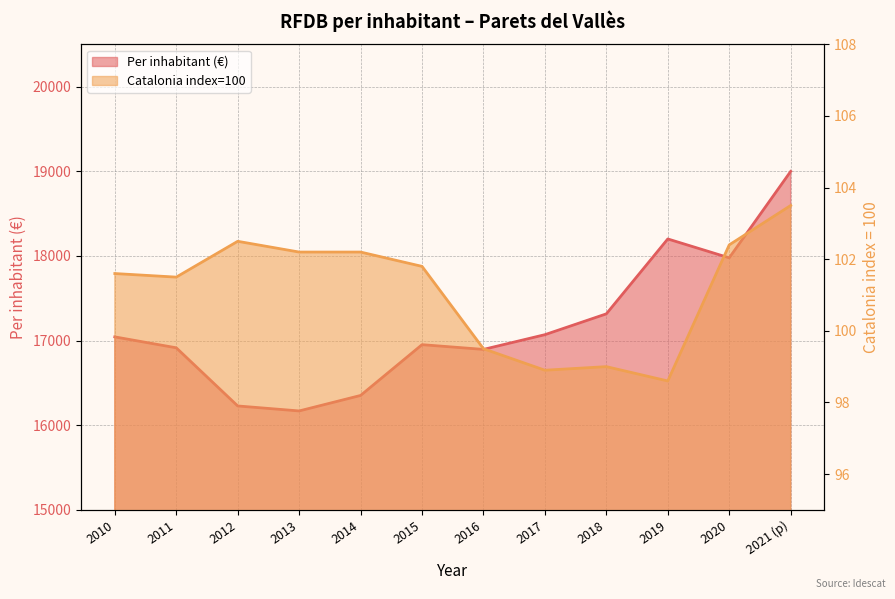

List the labels in order of Per inhabitant (€) value, smallest first.

2013, 2012, 2014, 2016, 2011, 2015, 2010, 2017, 2018, 2020, 2019, 2021 (p)